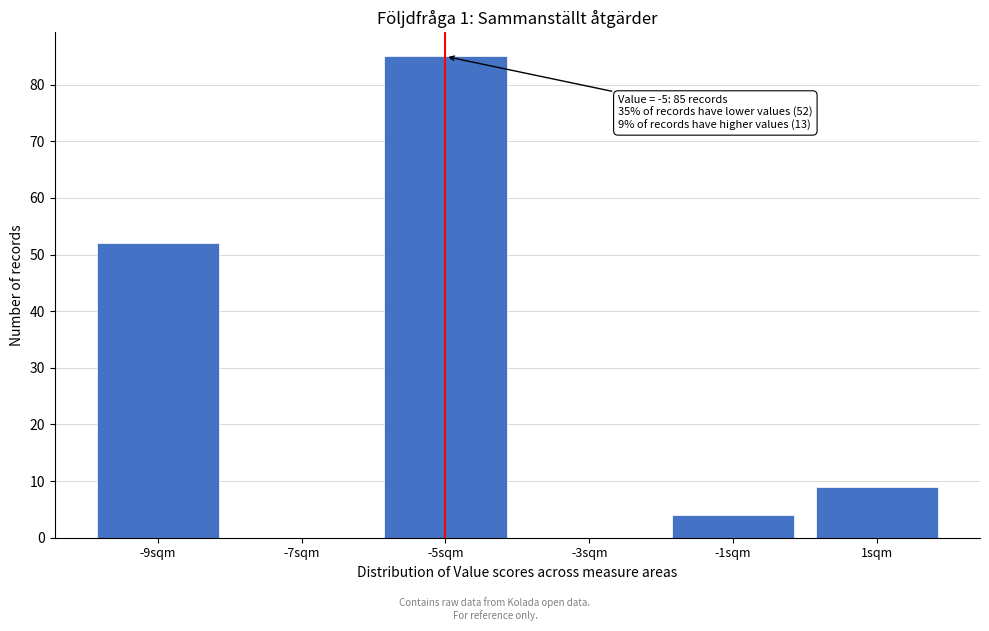

Reading left to right, list all the values displayed in this chart.

-9sqm=52	-7sqm=0	-5sqm=85	-3sqm=0	-1sqm=4	1sqm=9